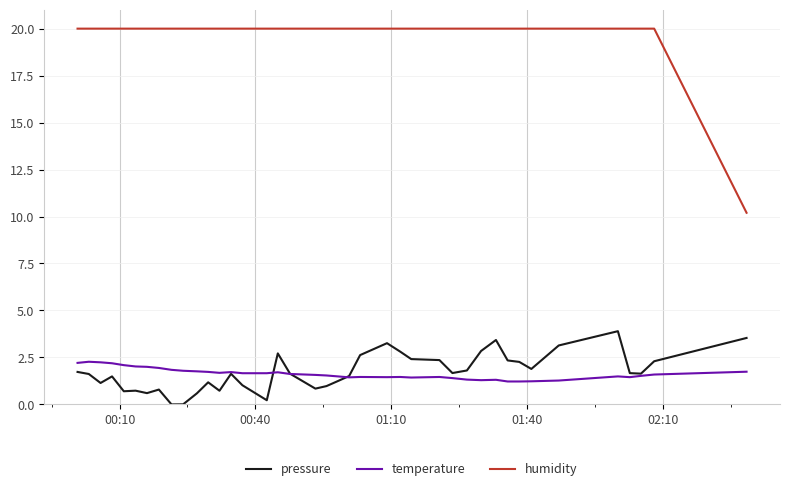

What is the sum of all humidity values?

790.2